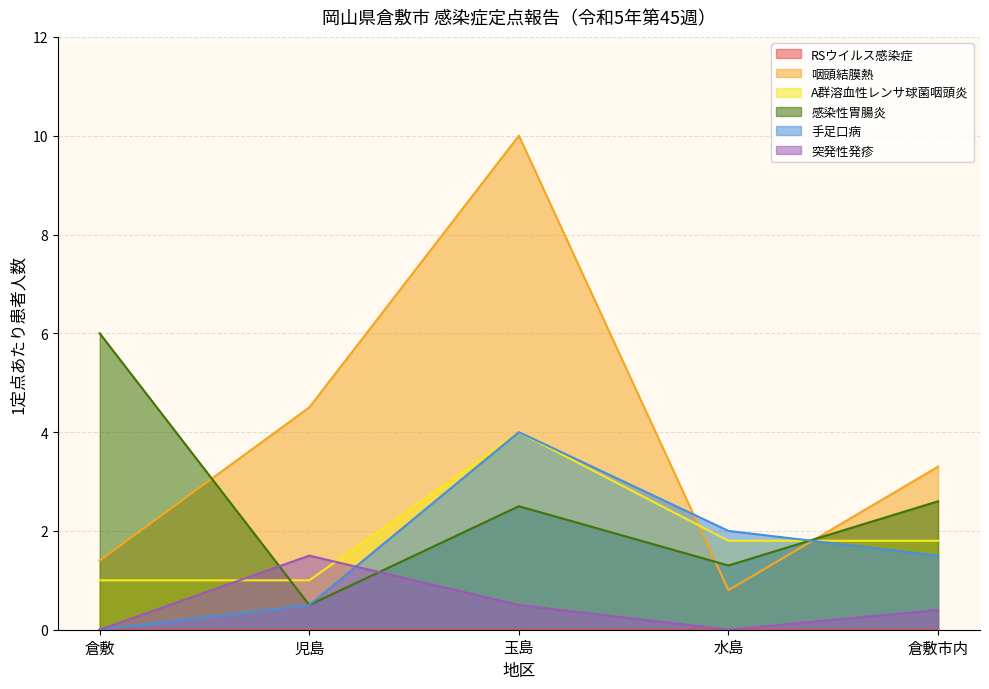

What is the maximum value for 咽頭結膜熱?

10.0